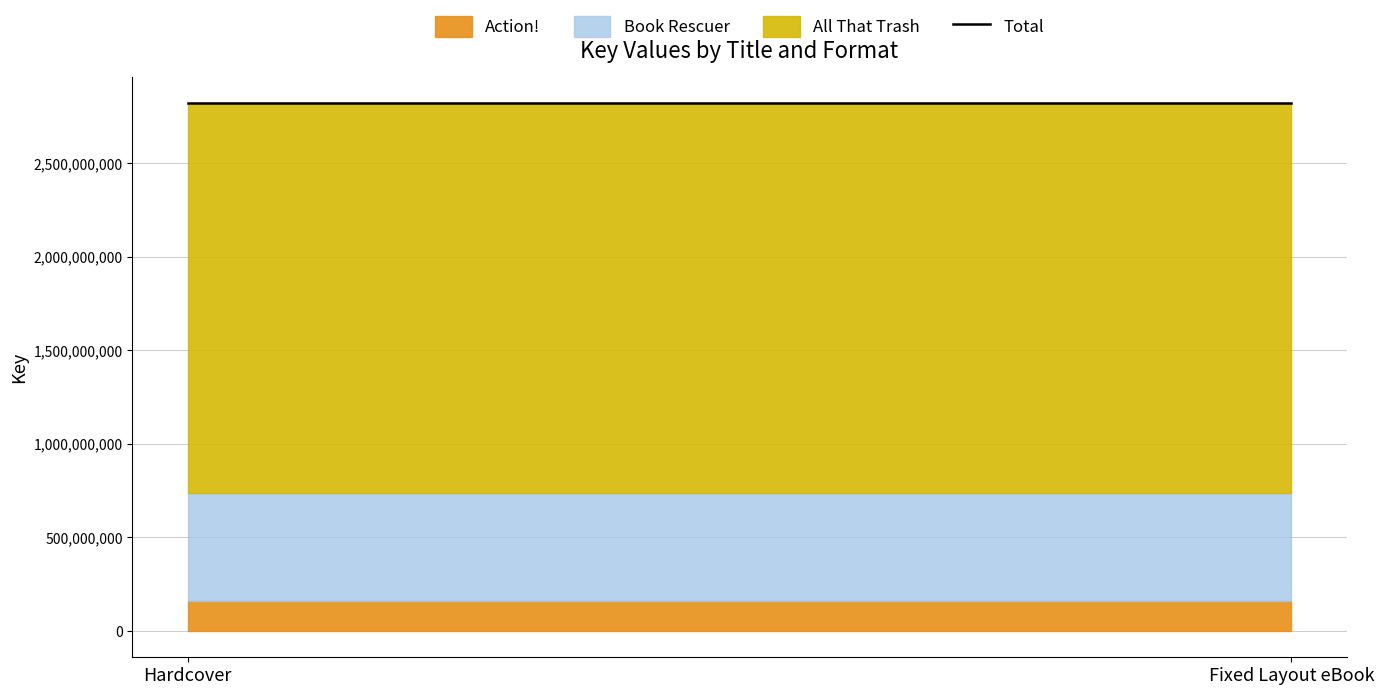

Rank the series by their average value, from highest to lowest.

All That Trash, Book Rescuer, Action!